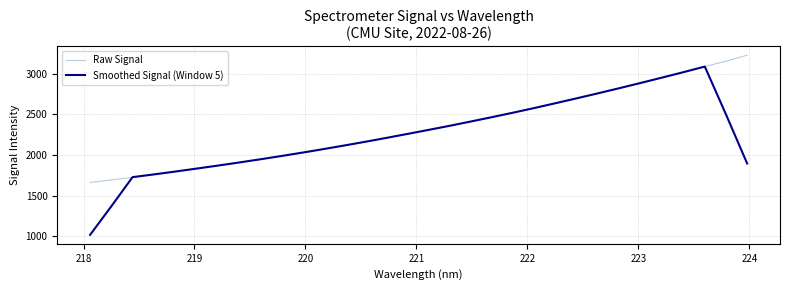

What is the greatest value displayed?

3229.4